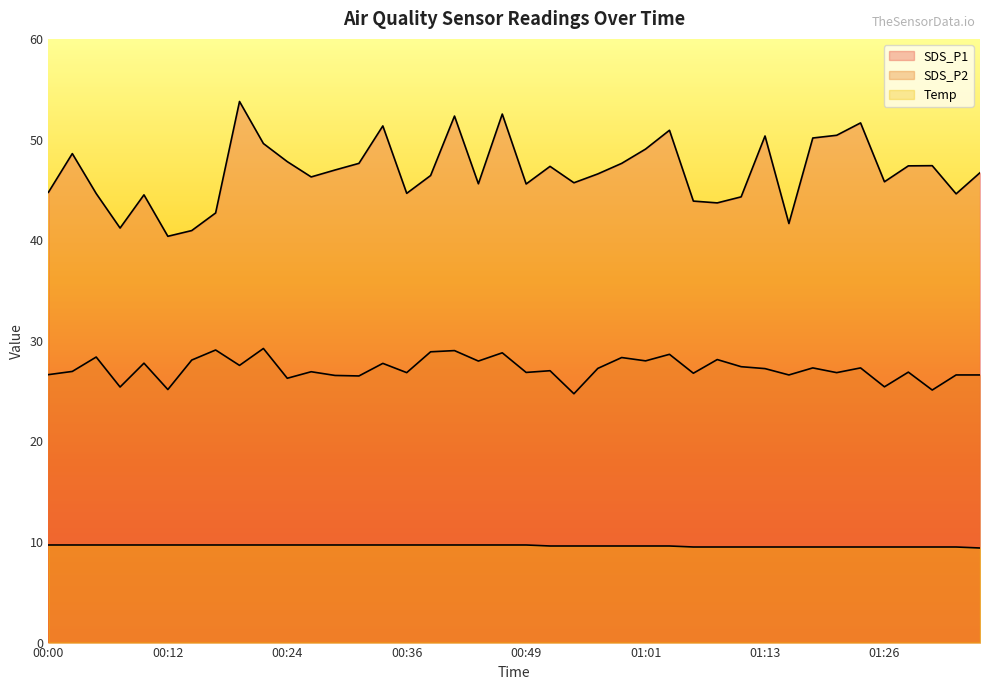

True or false: Temp has more than 1 interior local peaks.

False